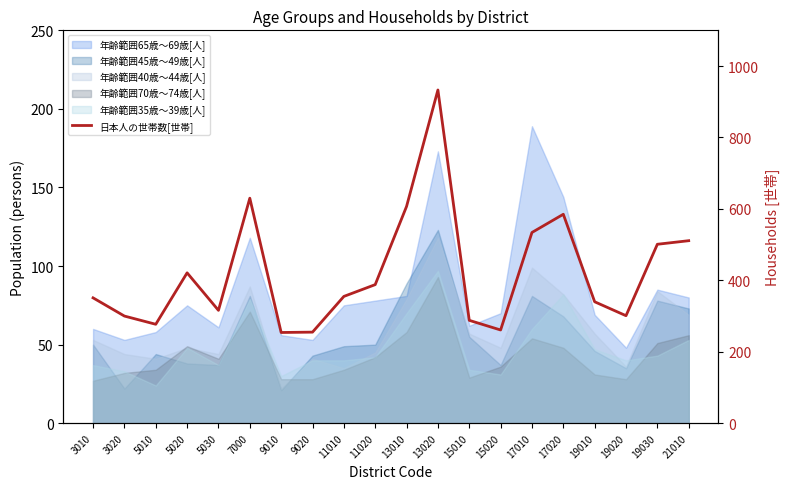

Reading left to right, what are all the values shown in this chart?

351	300	277	421	316	630	254	255	355	388	607	933	288	261	534	585	340	301	501	511